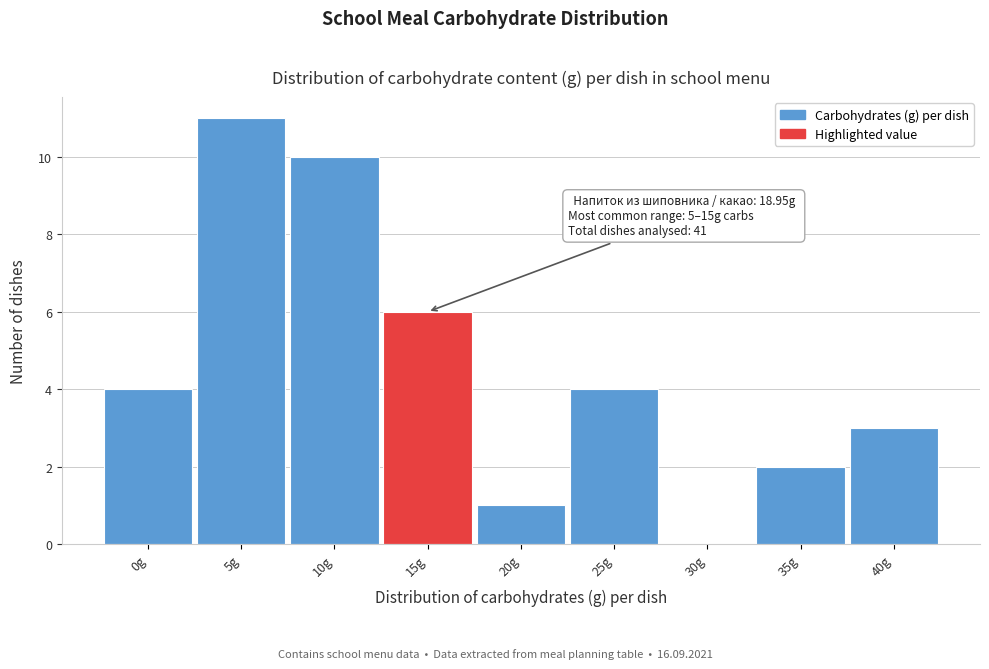

Reading right to left, transcribe all the data shown in this chart.

40g=3	35g=2	30g=0	25g=4	20g=1	15g=6	10g=10	5g=11	0g=4